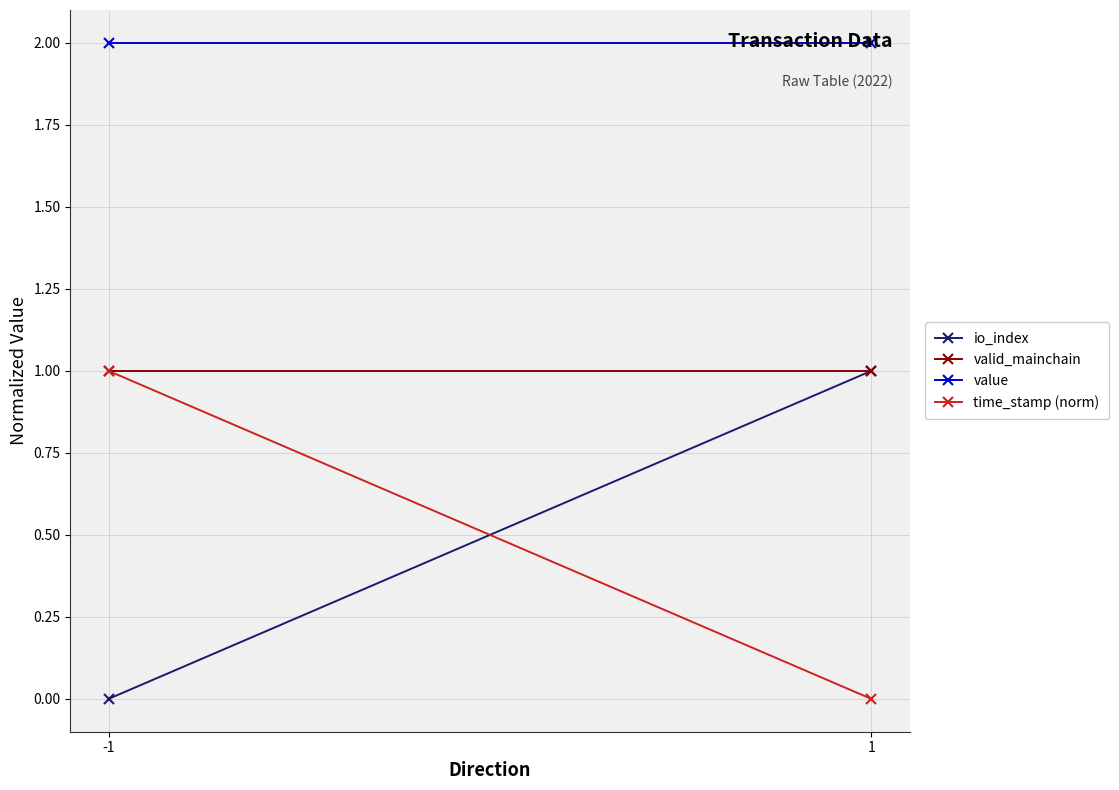

List the series in order of their peak value, lowest first.

io_index, valid_mainchain, time_stamp (norm), value